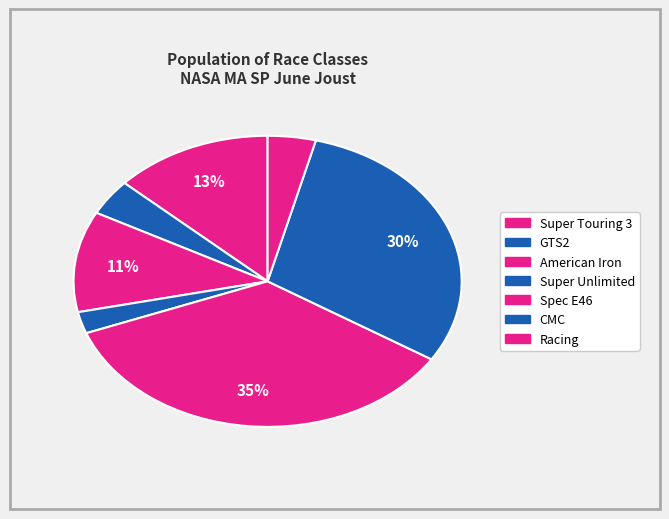

How many segments does this pie chart have?

7